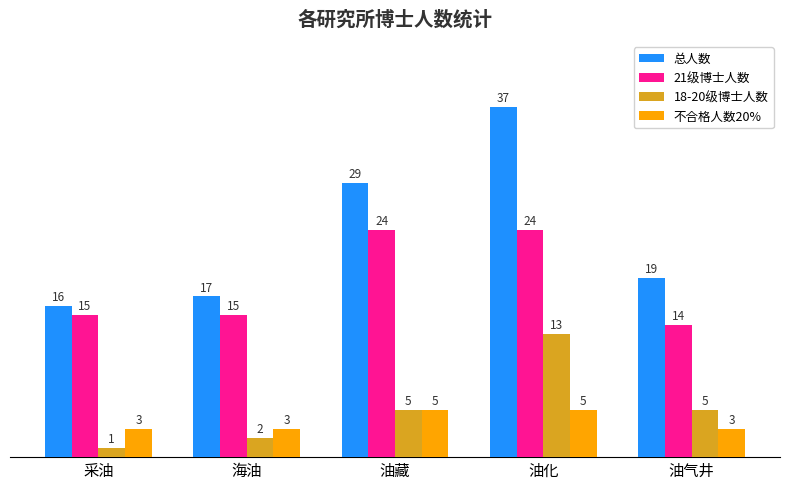

How many series are shown in this chart?

4